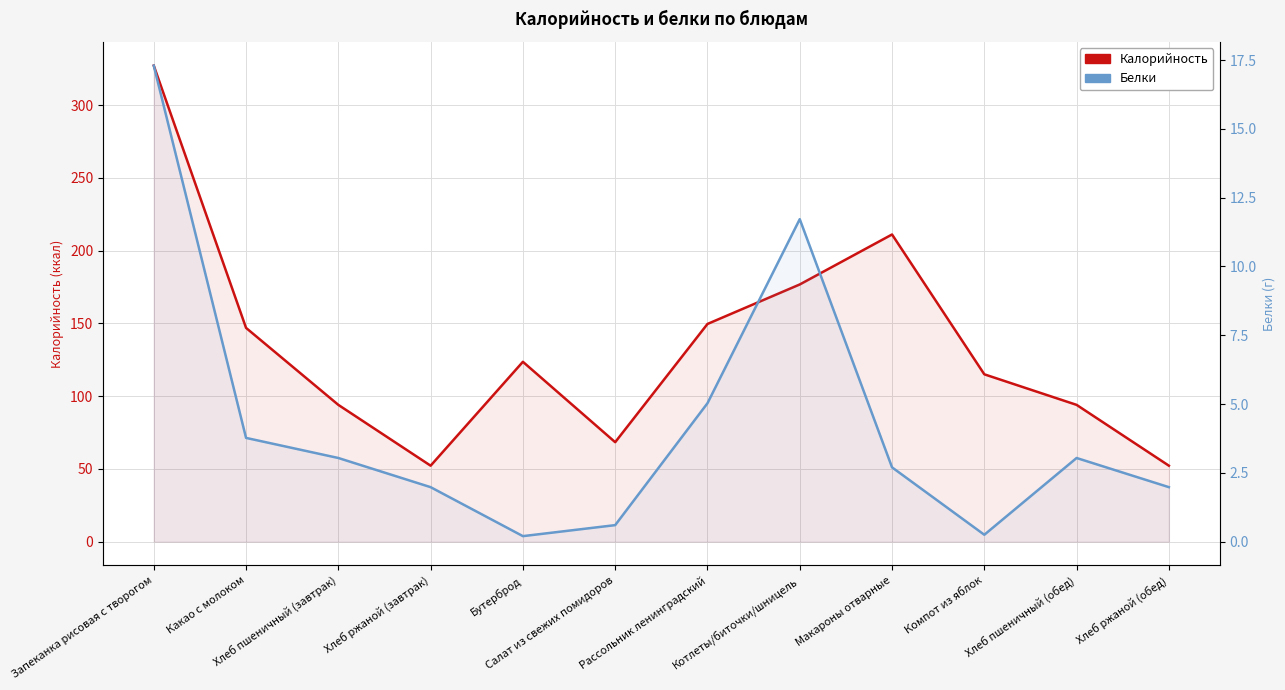

At Какао с молоком, list the series in order from smallest to largest.

Белки, Калорийность